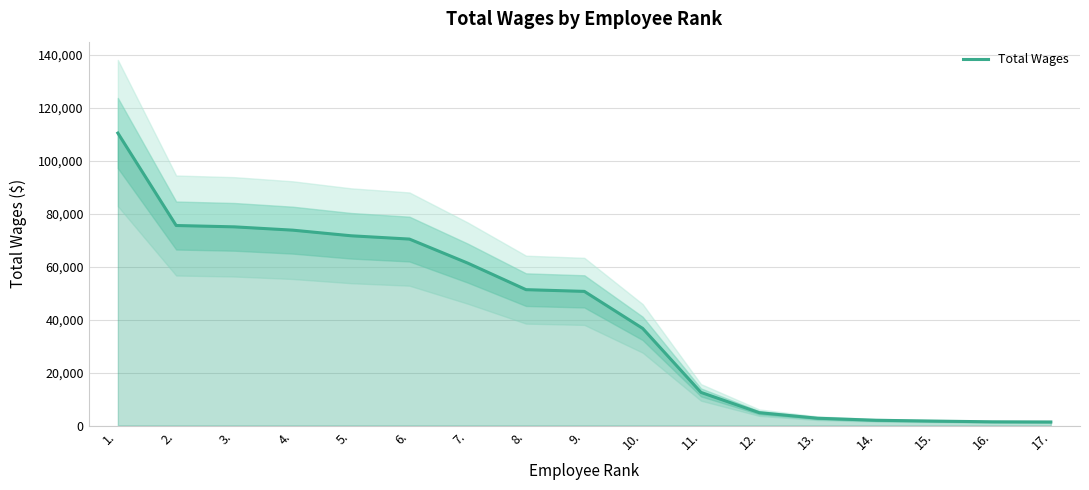

True or false: there are more than 0 points higher than both neighbors.

False